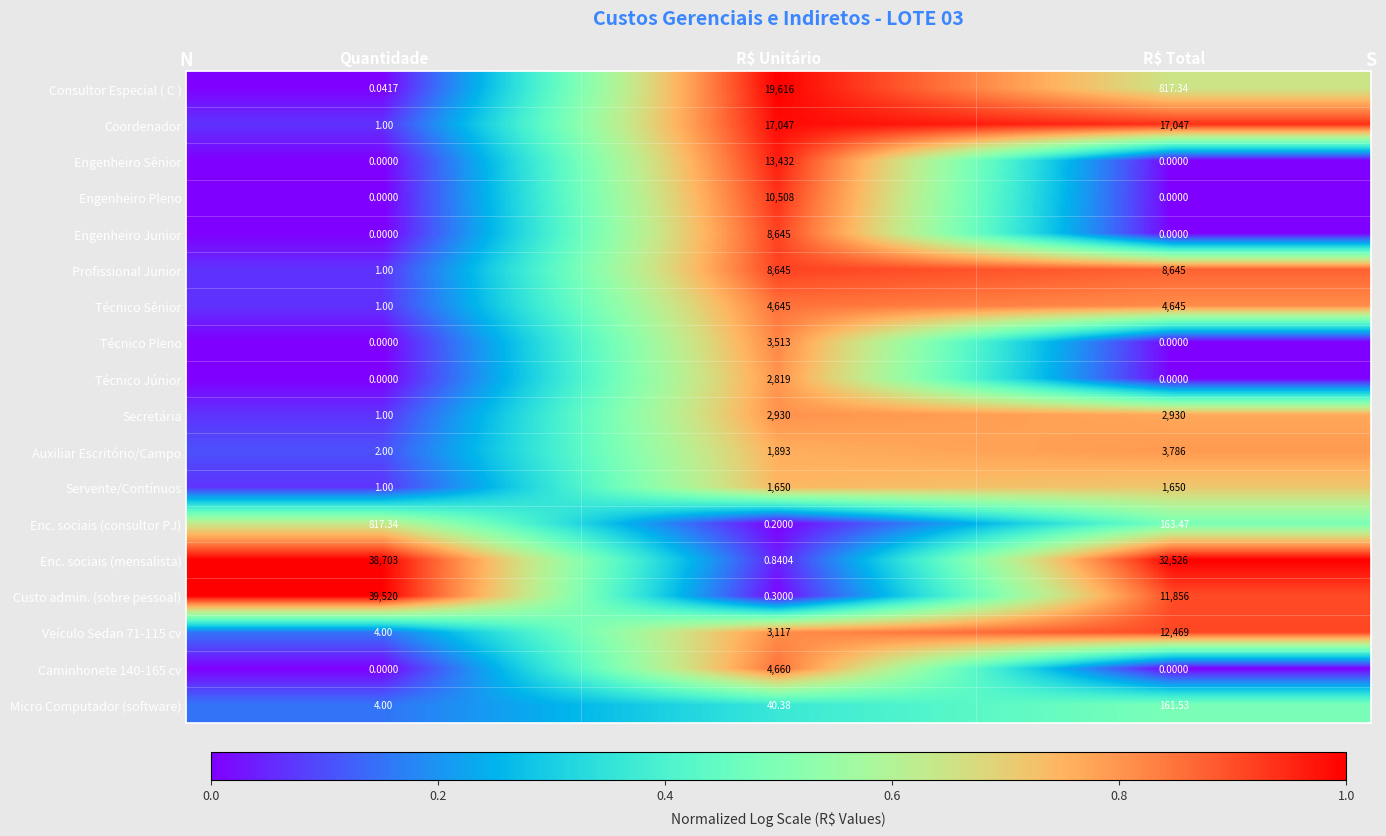

Which category has the lowest value in the Micro Computador (software) series?

Quantidade